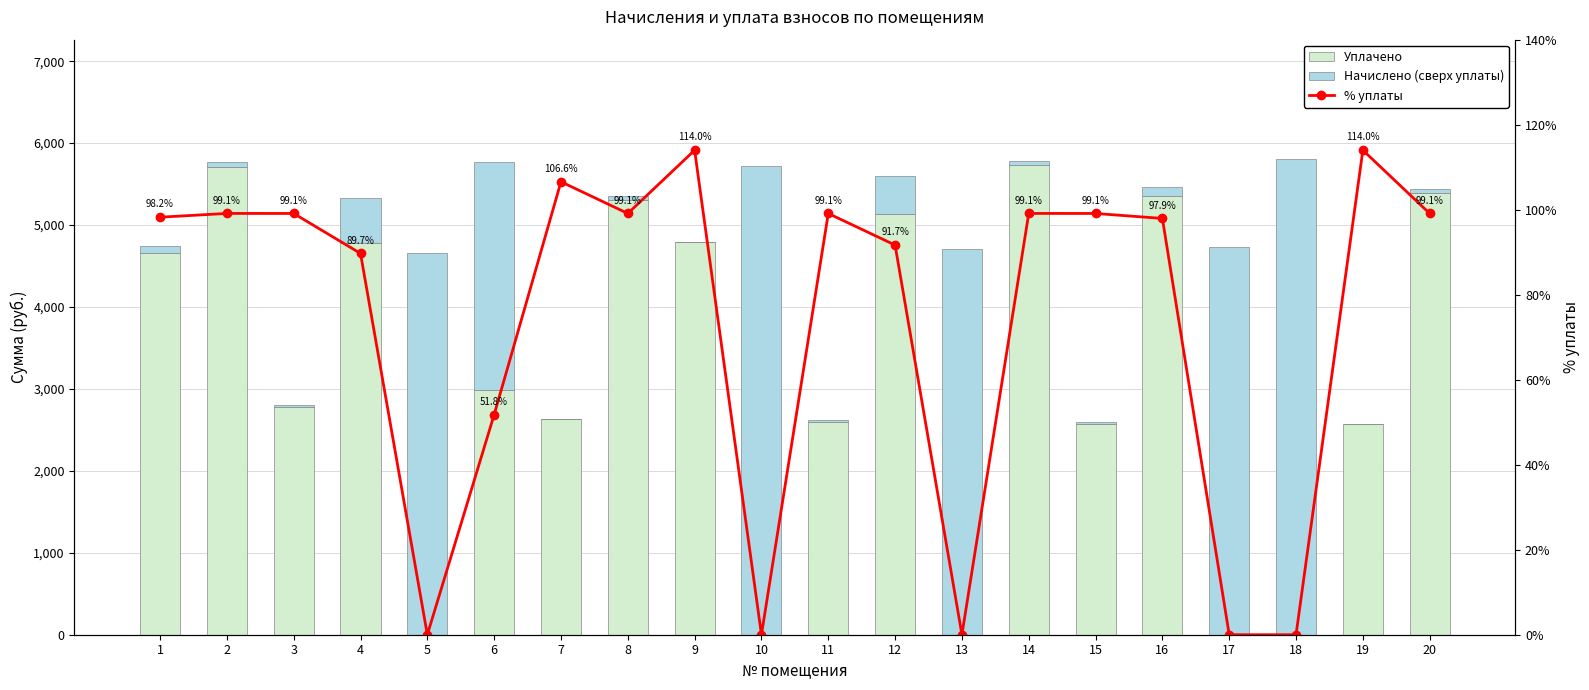

Does the chart contain any negative values?

No